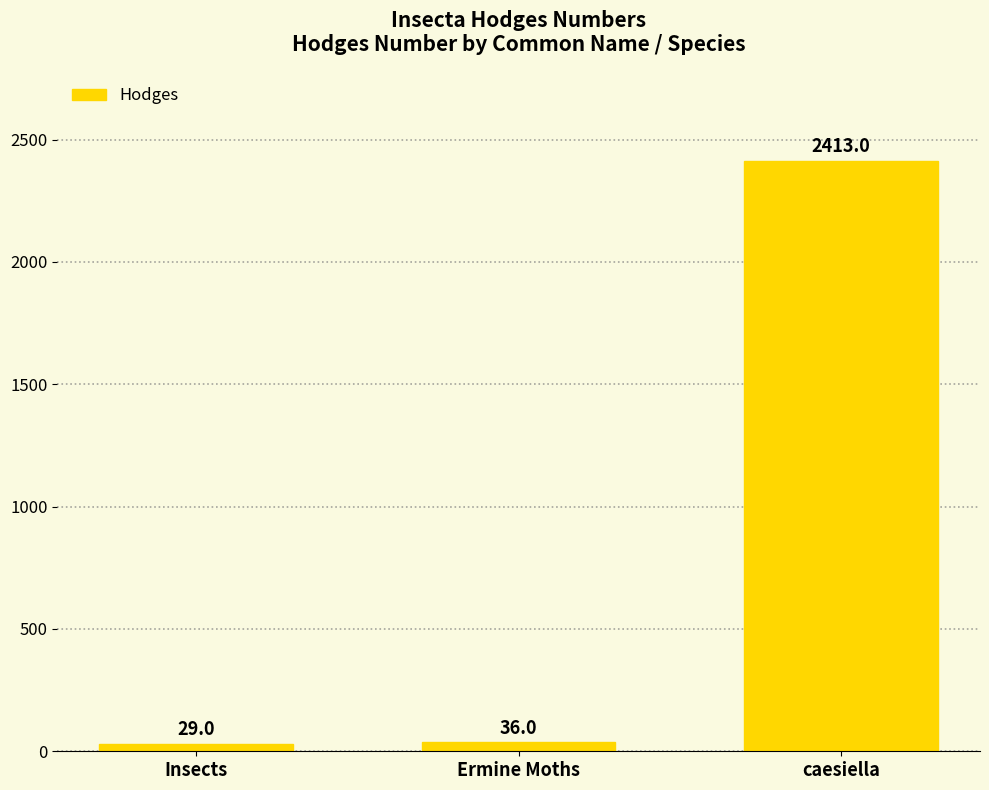

Approximately how many times larger is the value at caesiella compared to Ermine Moths?

67.0